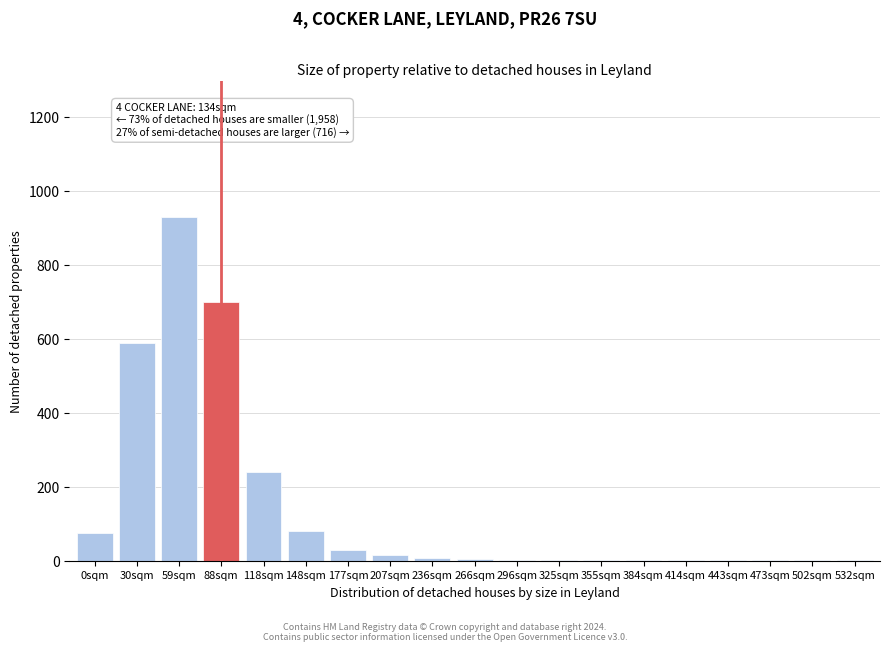

The value at 30sqm is 590. True or false?

True